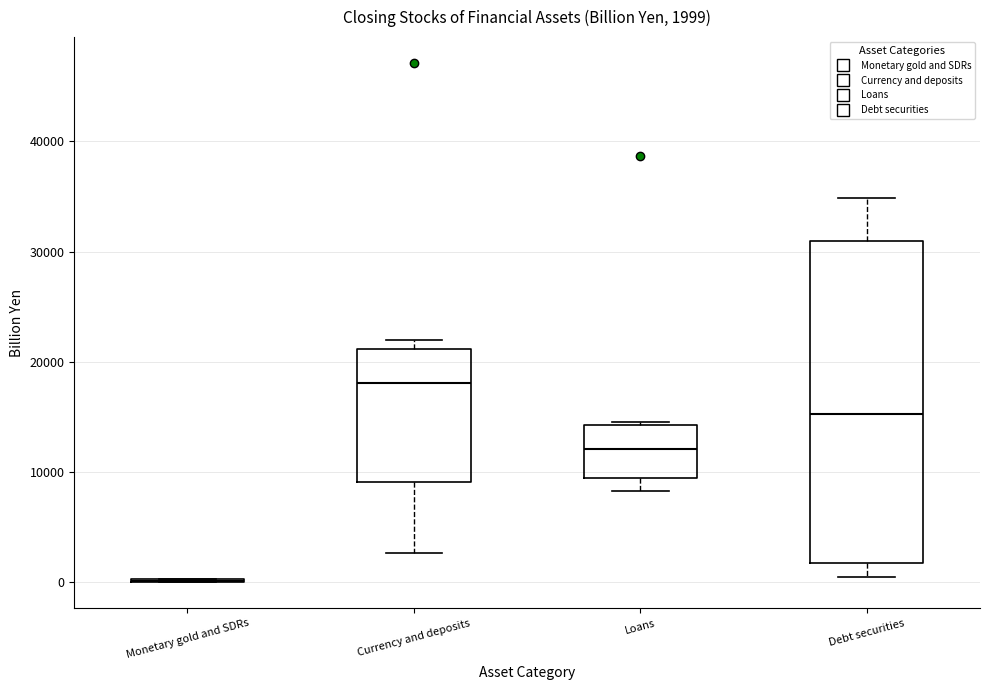

Comparing the boxes themselves (not the whiskers), which one is the tallest?

Debt securities